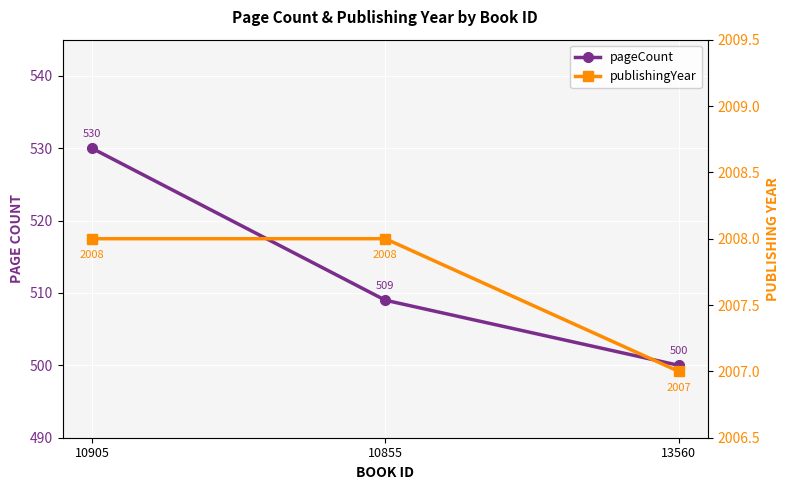

Reading left to right, list all the values displayed in this chart.

pageCount: 530	509	500
publishingYear: 2008	2008	2007